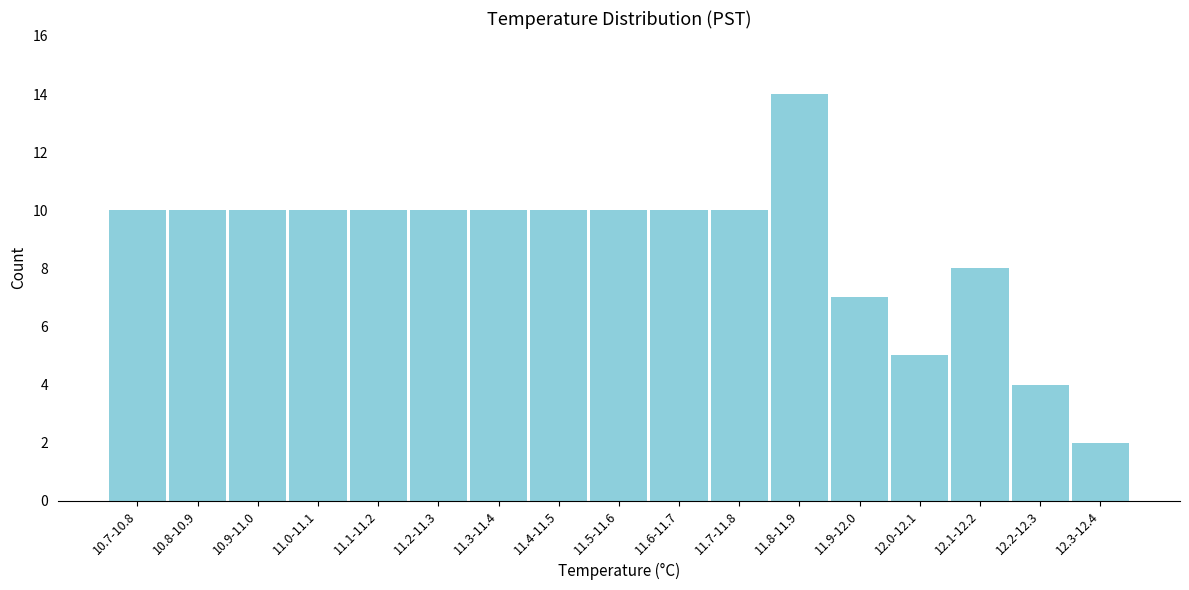

Reading left to right, list all the values displayed in this chart.

10.7-10.8=10	10.8-10.9=10	10.9-11.0=10	11.0-11.1=10	11.1-11.2=10	11.2-11.3=10	11.3-11.4=10	11.4-11.5=10	11.5-11.6=10	11.6-11.7=10	11.7-11.8=10	11.8-11.9=14	11.9-12.0=7	12.0-12.1=5	12.1-12.2=8	12.2-12.3=4	12.3-12.4=2